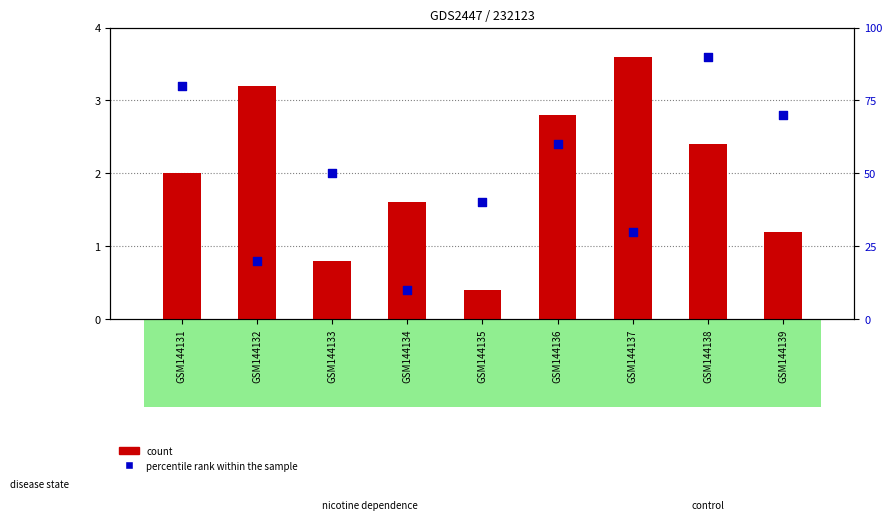

At which category is the sum across all series the highest?

GSM144138